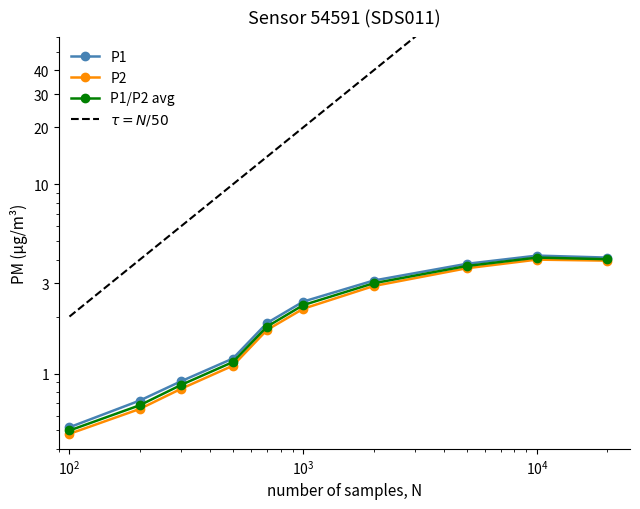

What is the difference between the maximum and minimum values in the $\tau = N/50$ series?

398.0